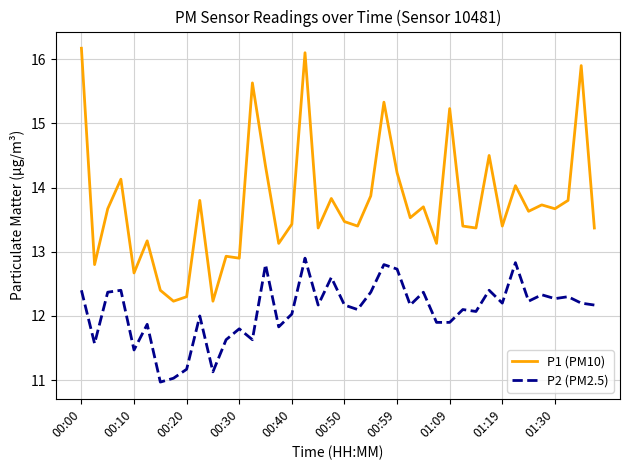

List the series in order of their overall mean, lowest first.

P2 (PM2.5), P1 (PM10)